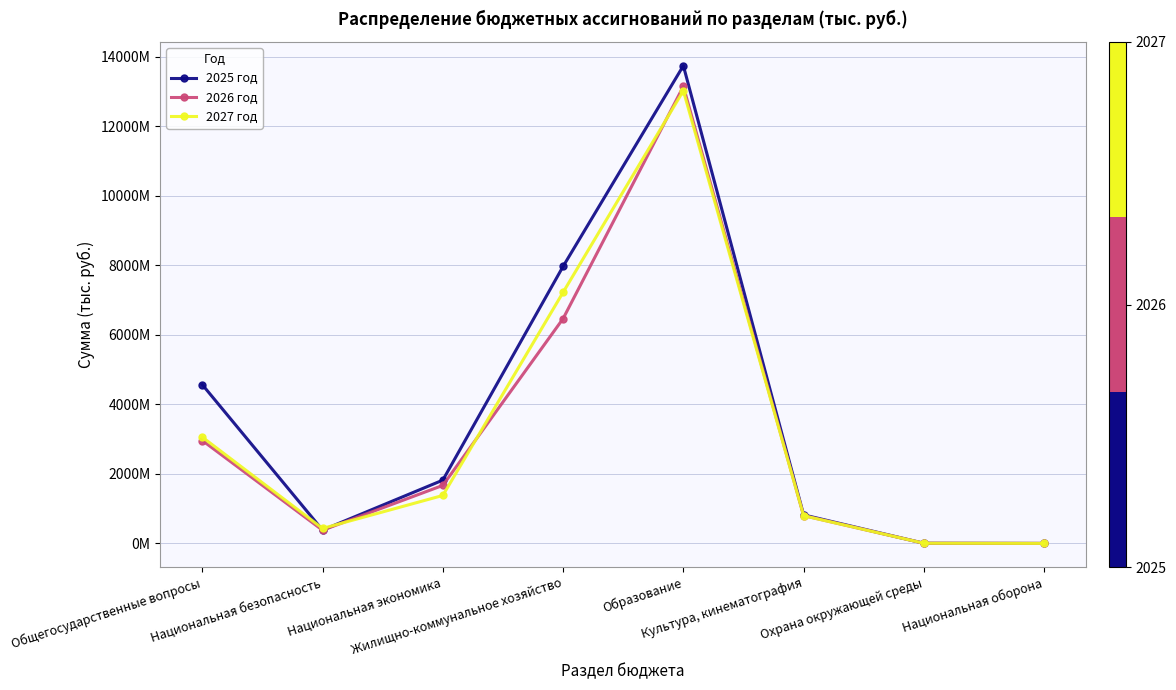

In 2026 год, how many points are higher than both neighbors (excluding endpoints)?

1